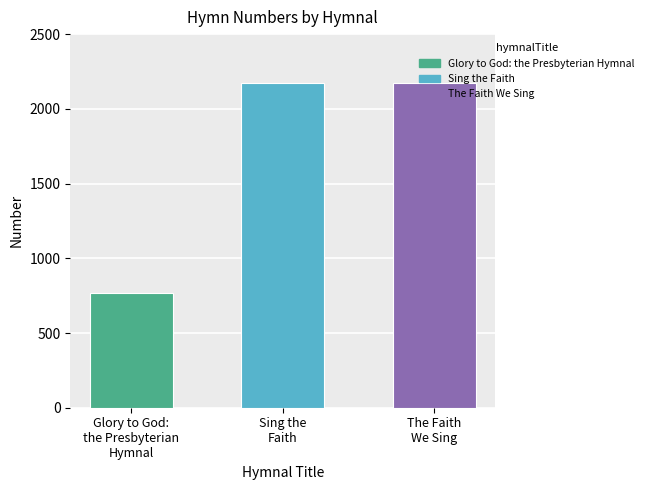

Is it true that the value at Glory to God:
the Presbyterian
Hymnal is 767?

True